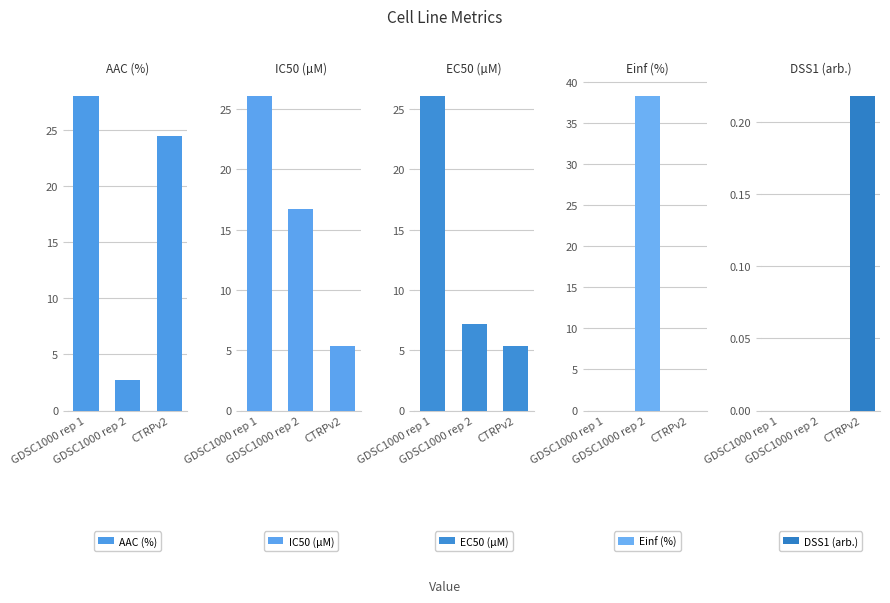

How many bars are there in each group?

5